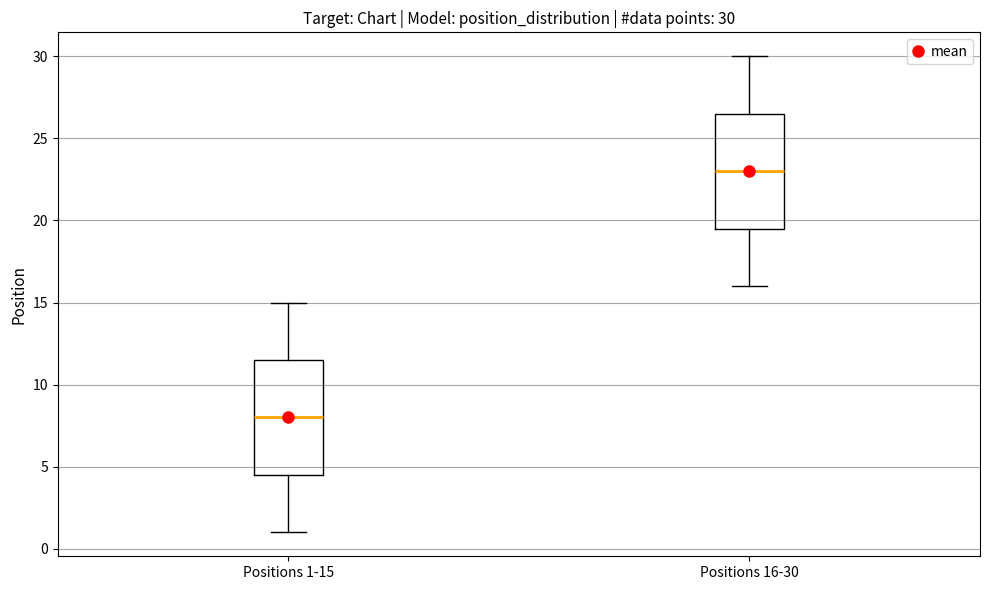

Which box's median line is the lowest?

Positions 1-15